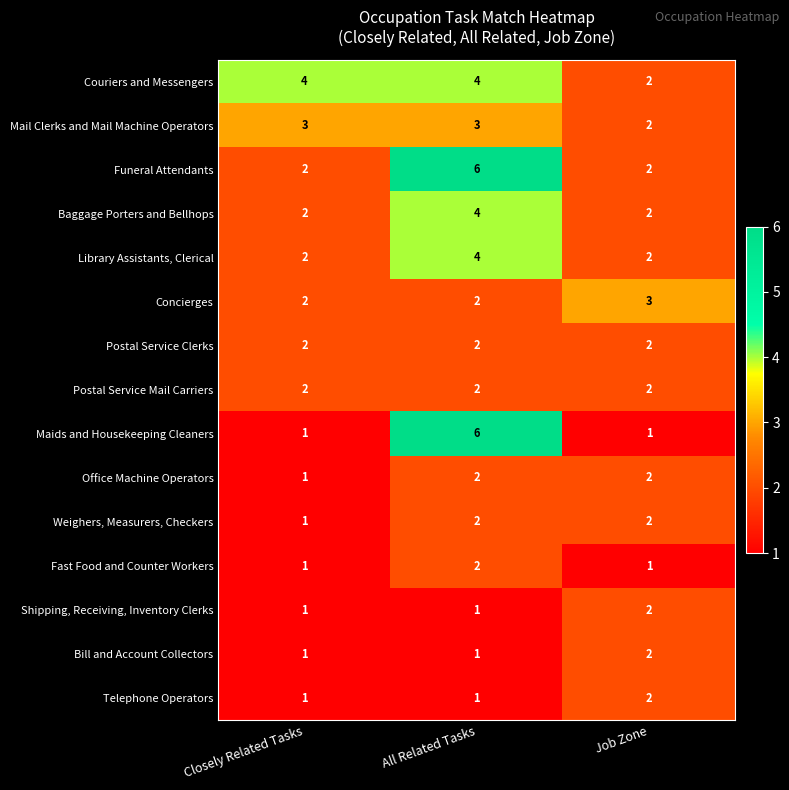

Count the Shipping, Receiving, Inventory Clerks values in the range 1 to 2.

3